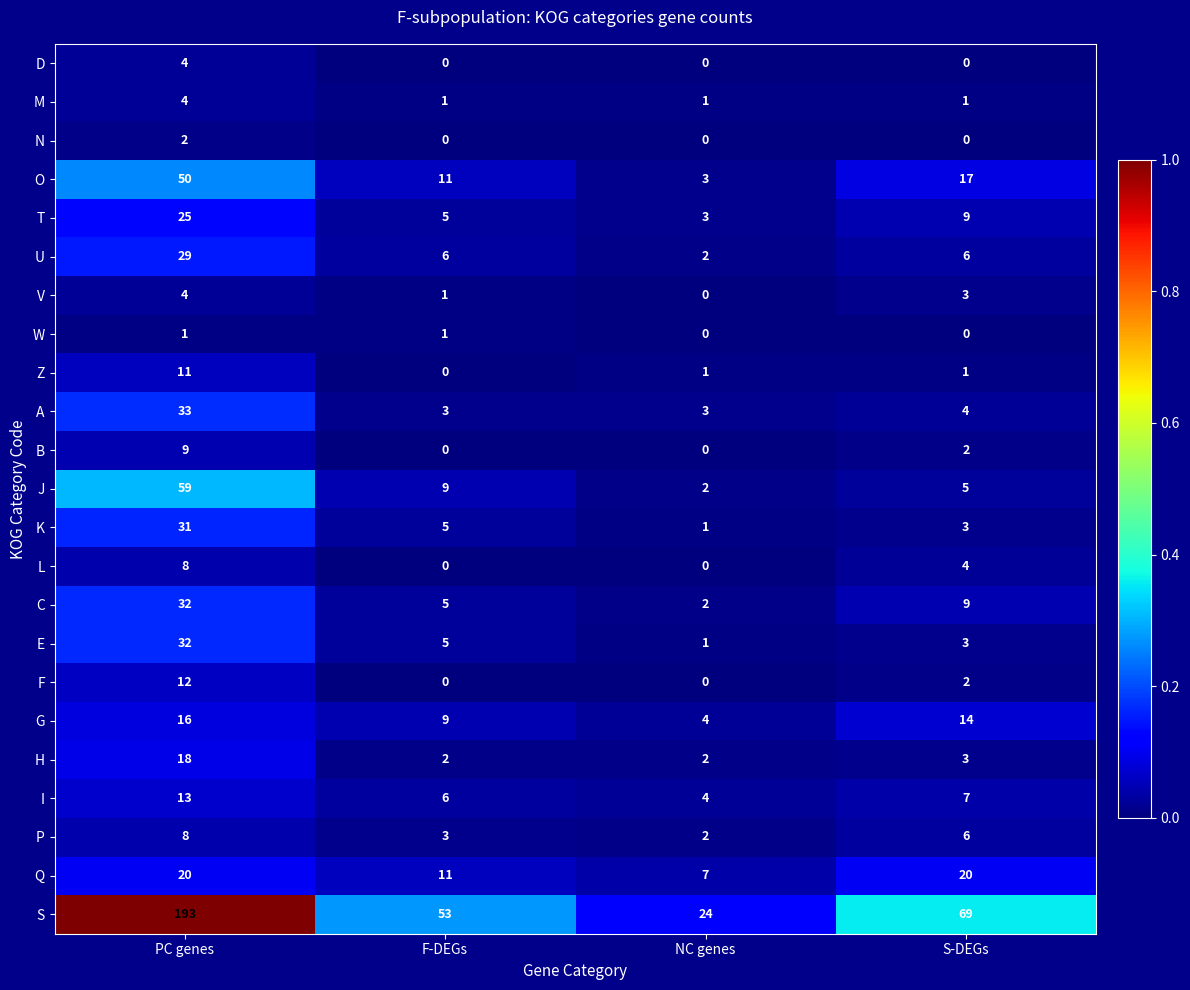

What is the highest value of the T series?

25